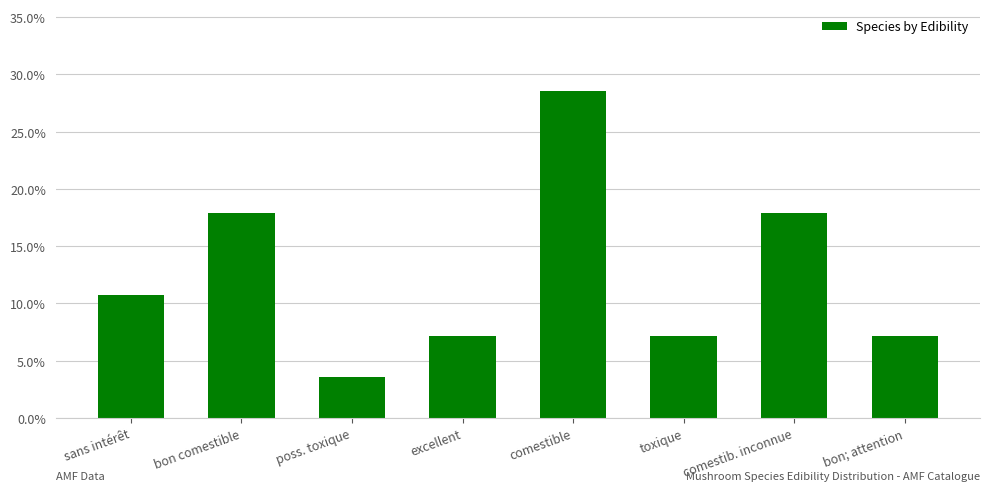

What is the label of the 2nd bar from the right?

comestib. inconnue